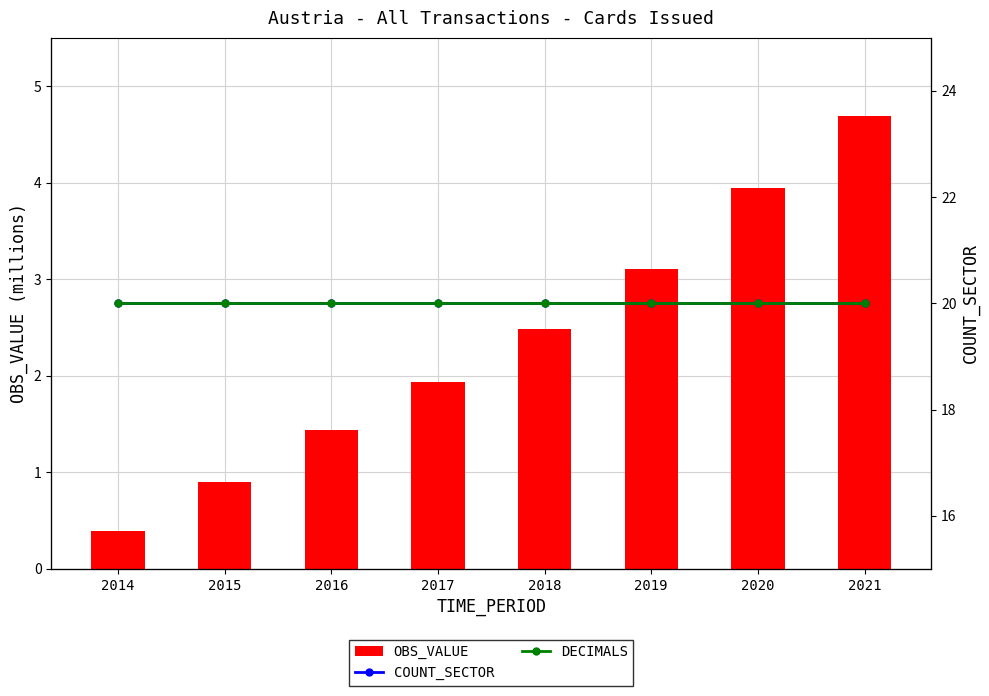

At how many categories does at least one series exceed 7?

8